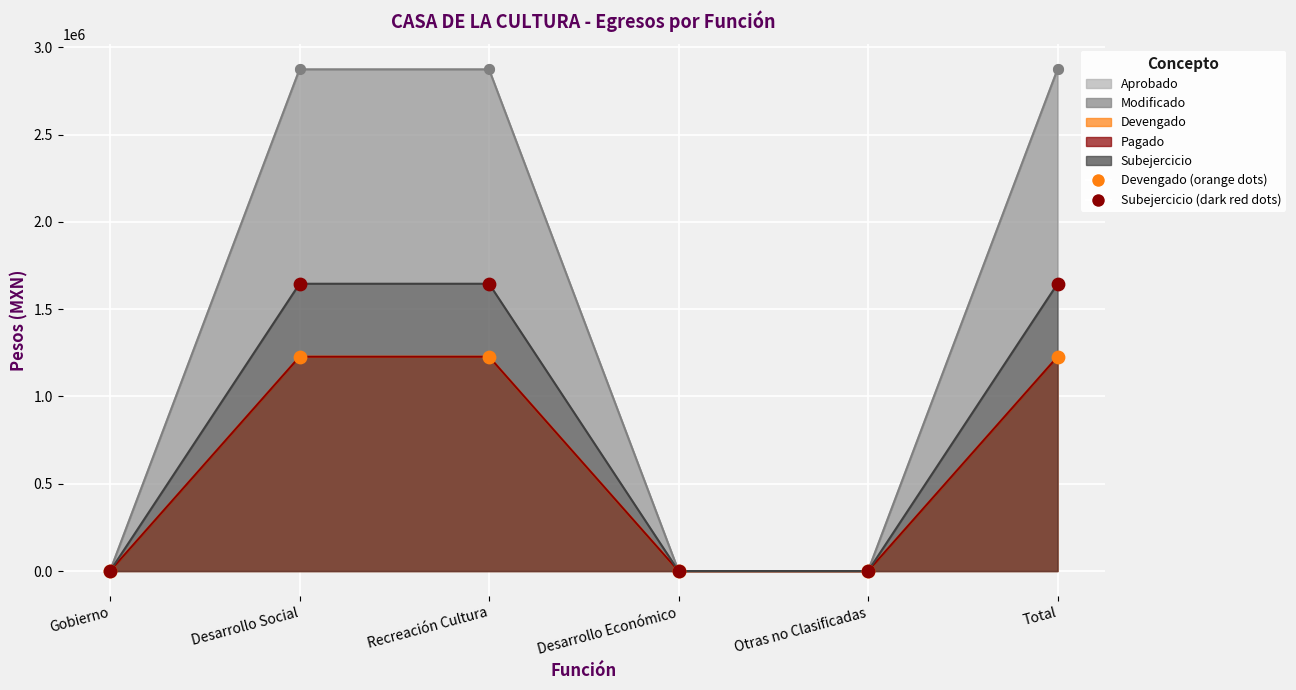

Which series reaches the maximum Y coordinate?

Subejercicio (dots)